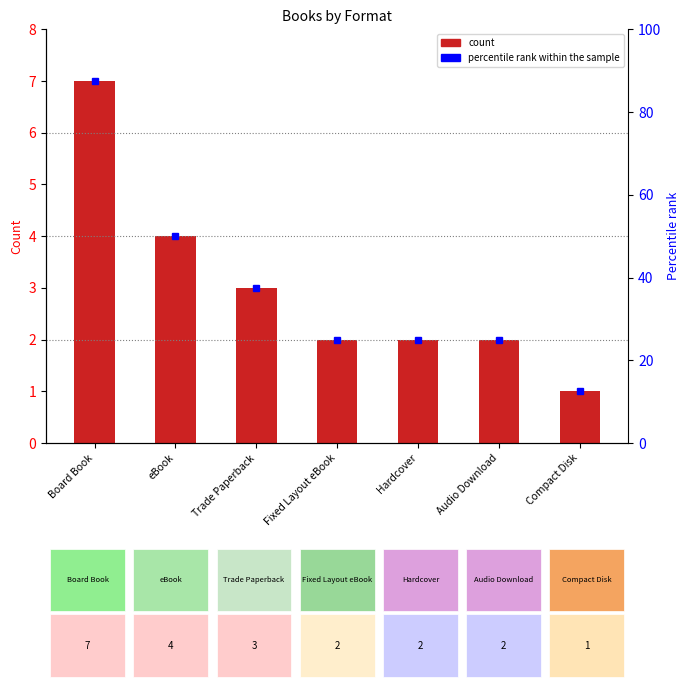

What is the minimum value shown in the chart?

1